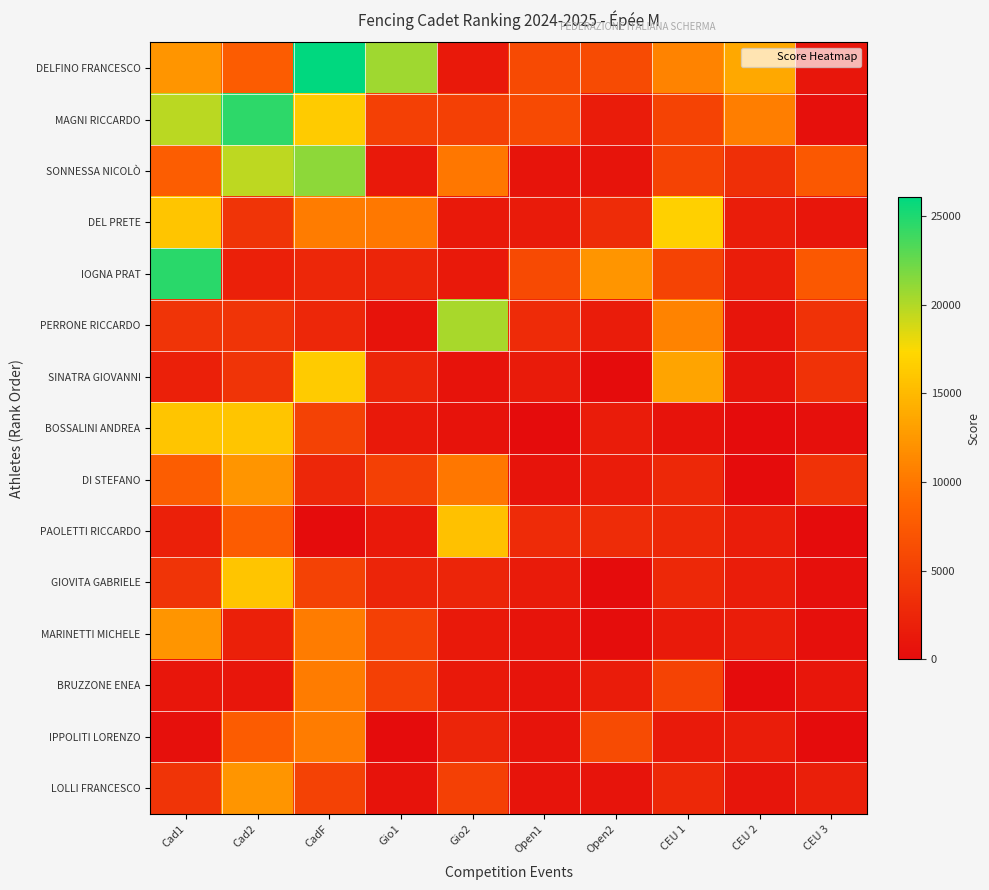

What is the total value across all series at CEU 1?

87696.2